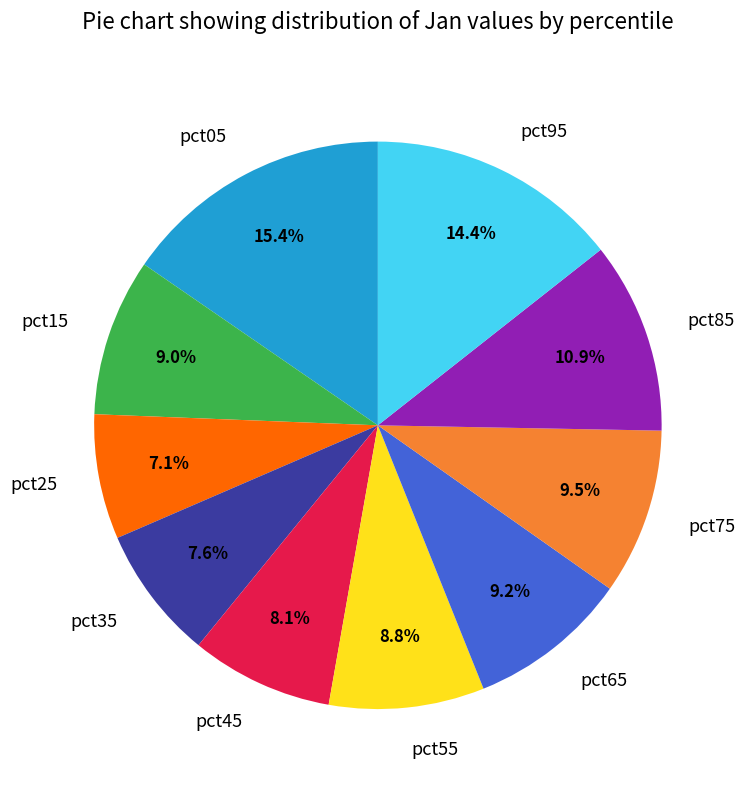

To the nearest percent, what percentage of the pie is pct95?

14%